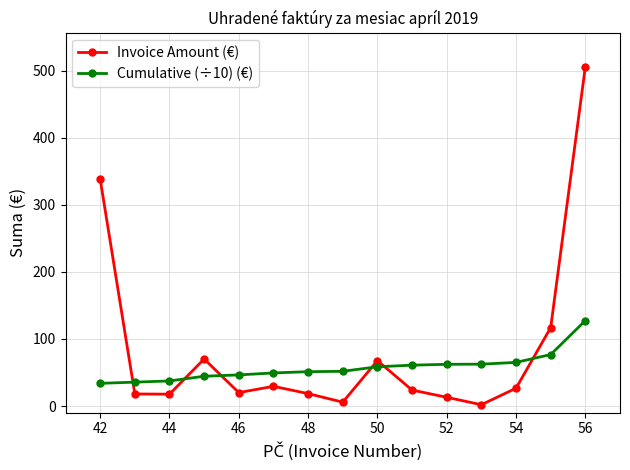

What is the average value of the Invoice Amount (€) series?

84.9